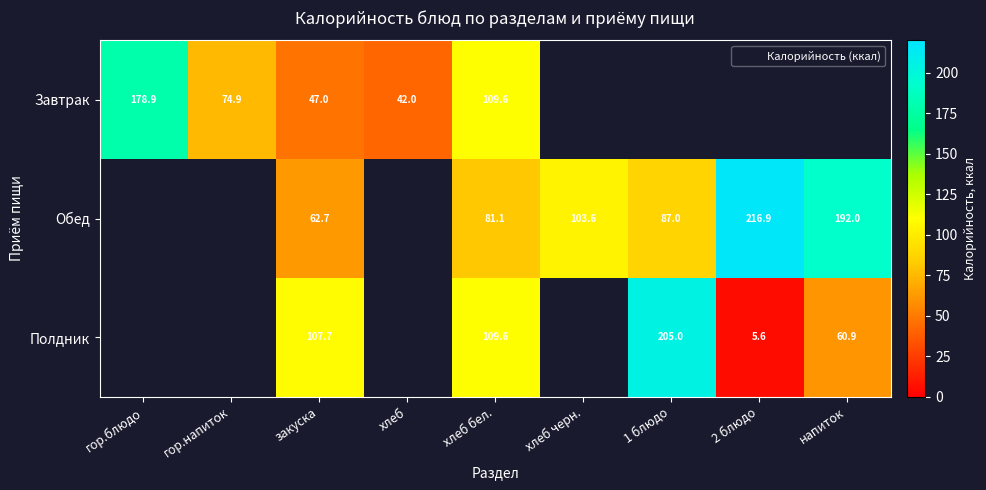

At how many categories does at least one series exceed 171?

4